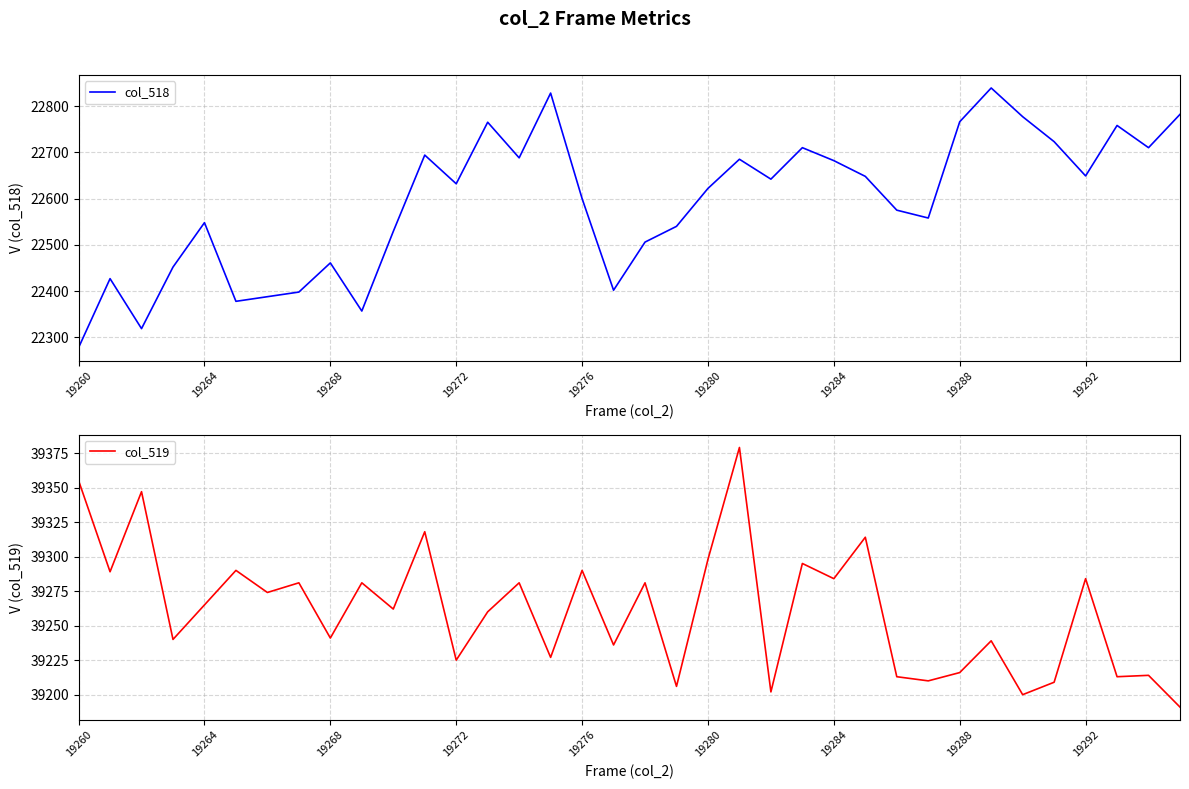

What is the maximum value shown in the chart?

39379